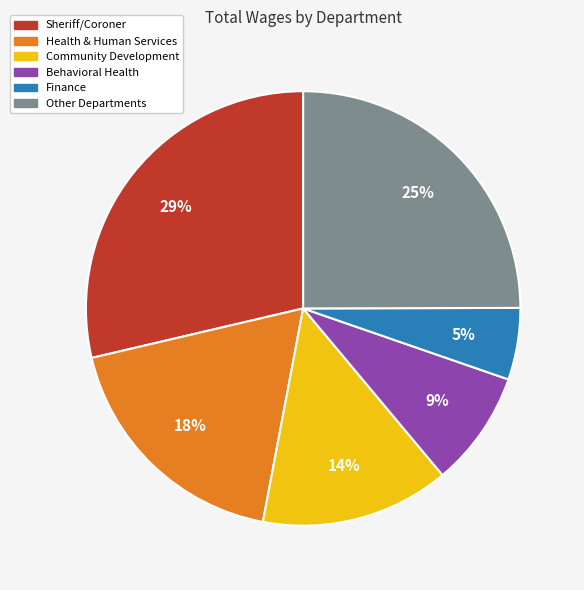

What is the ratio of the value at Finance to the value at Community Development?

0.4